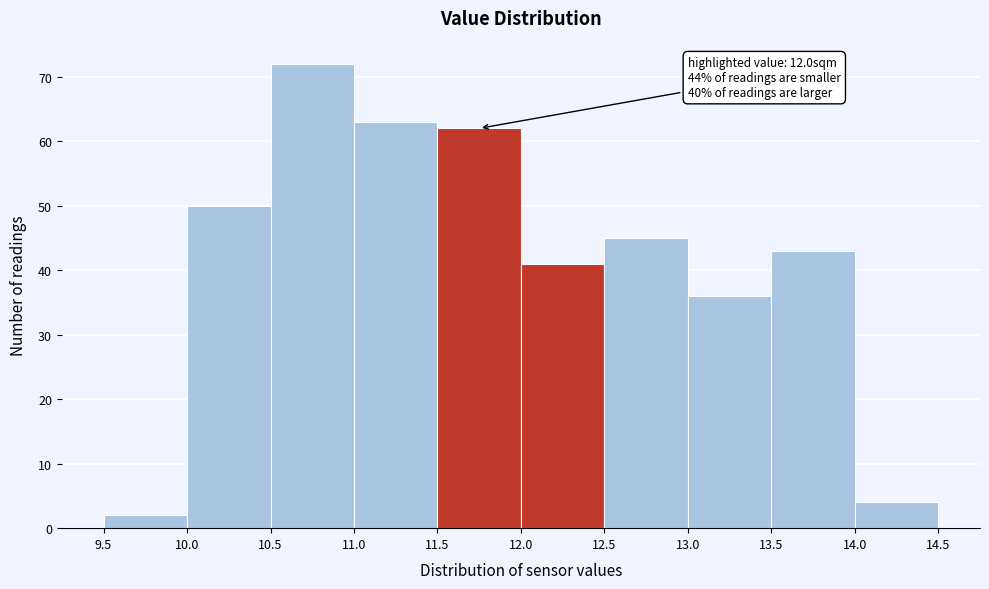

Which range on the x-axis has the tallest bar?

10.5 to 11.0